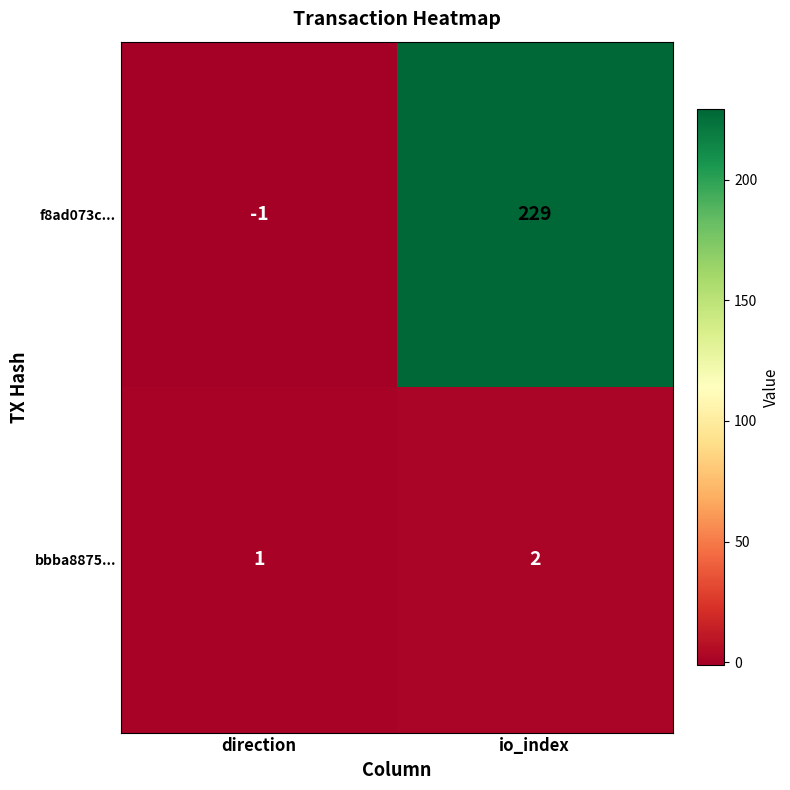

Where is f8ad073c... nearest to the value 114?

direction